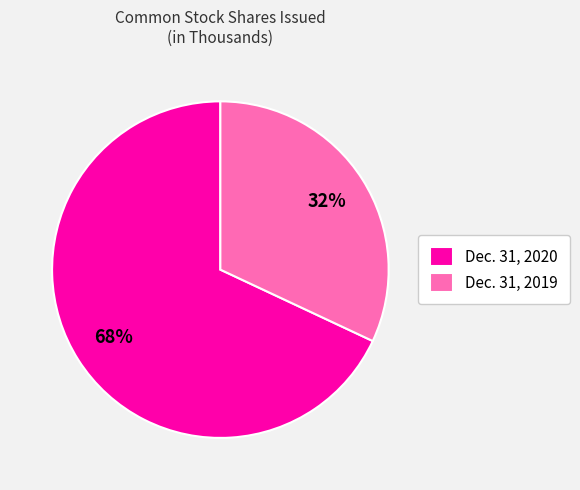

How many segments does this pie chart have?

2